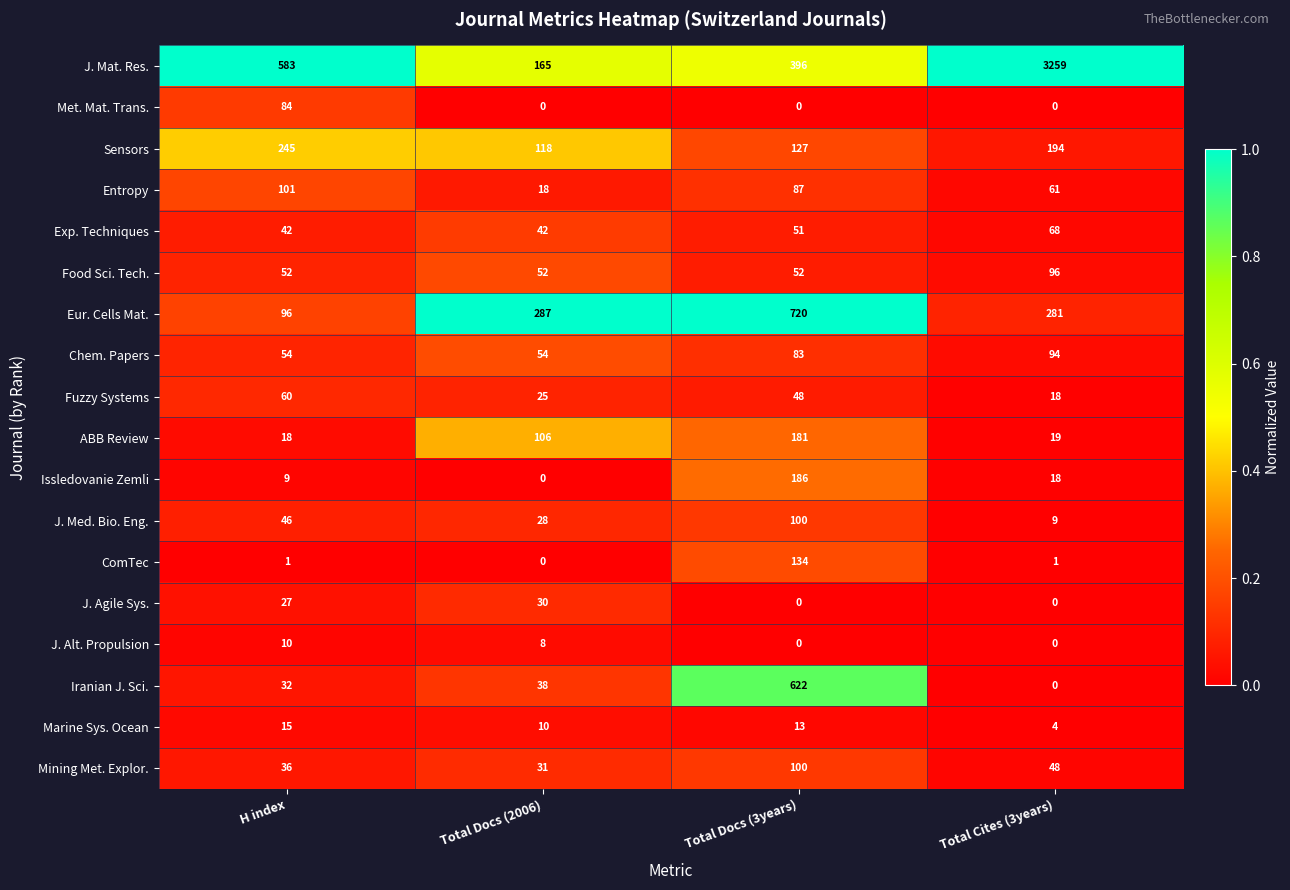

What is the average value of the Sensors series?

171